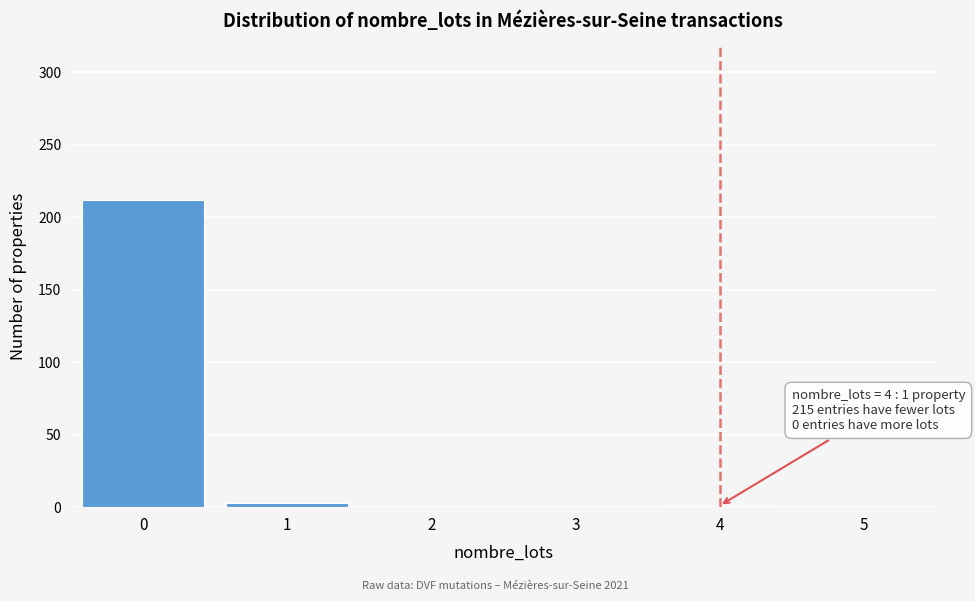

Is it true that the value at 5 is 0?

True